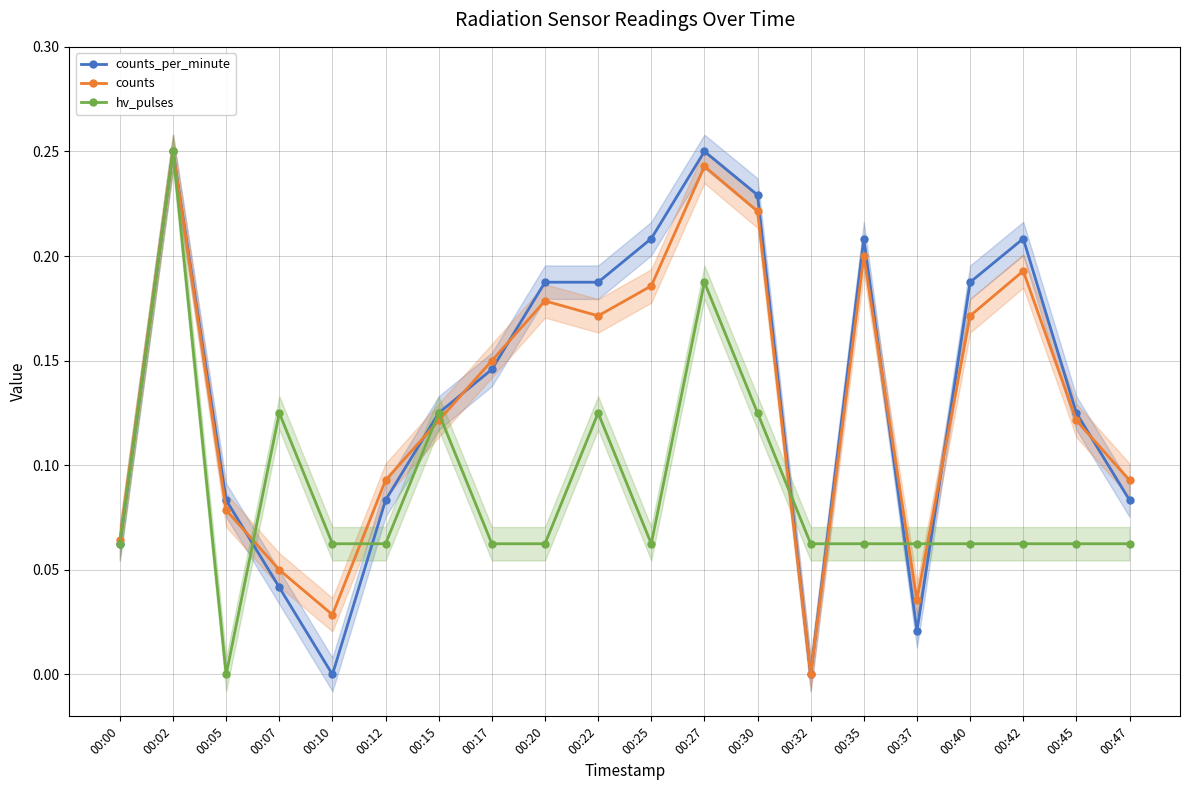

Reading left to right, extract all data points from this chart.

counts_per_minute: 0.1	0.2	0.1	0.0	0.0	0.1	0.1	0.1	0.2	0.2	0.2	0.2	0.2	0.0	0.2	0.0	0.2	0.2	0.1	0.1
counts: 0.1	0.2	0.1	0.1	0.0	0.1	0.1	0.1	0.2	0.2	0.2	0.2	0.2	0.0	0.2	0.0	0.2	0.2	0.1	0.1
hv_pulses: 0.1	0.2	0.0	0.1	0.1	0.1	0.1	0.1	0.1	0.1	0.1	0.2	0.1	0.1	0.1	0.1	0.1	0.1	0.1	0.1